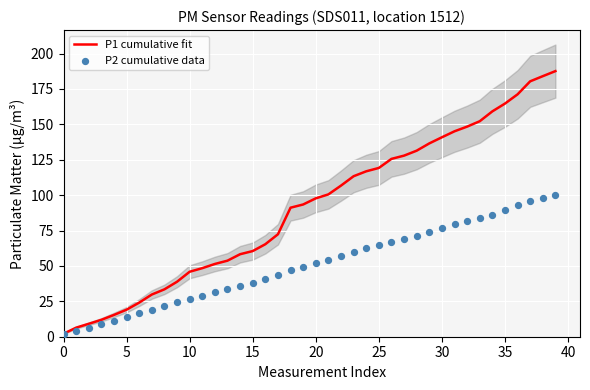

What are all the series names shown in the legend?

P1 cumulative fit, P2 cumulative data